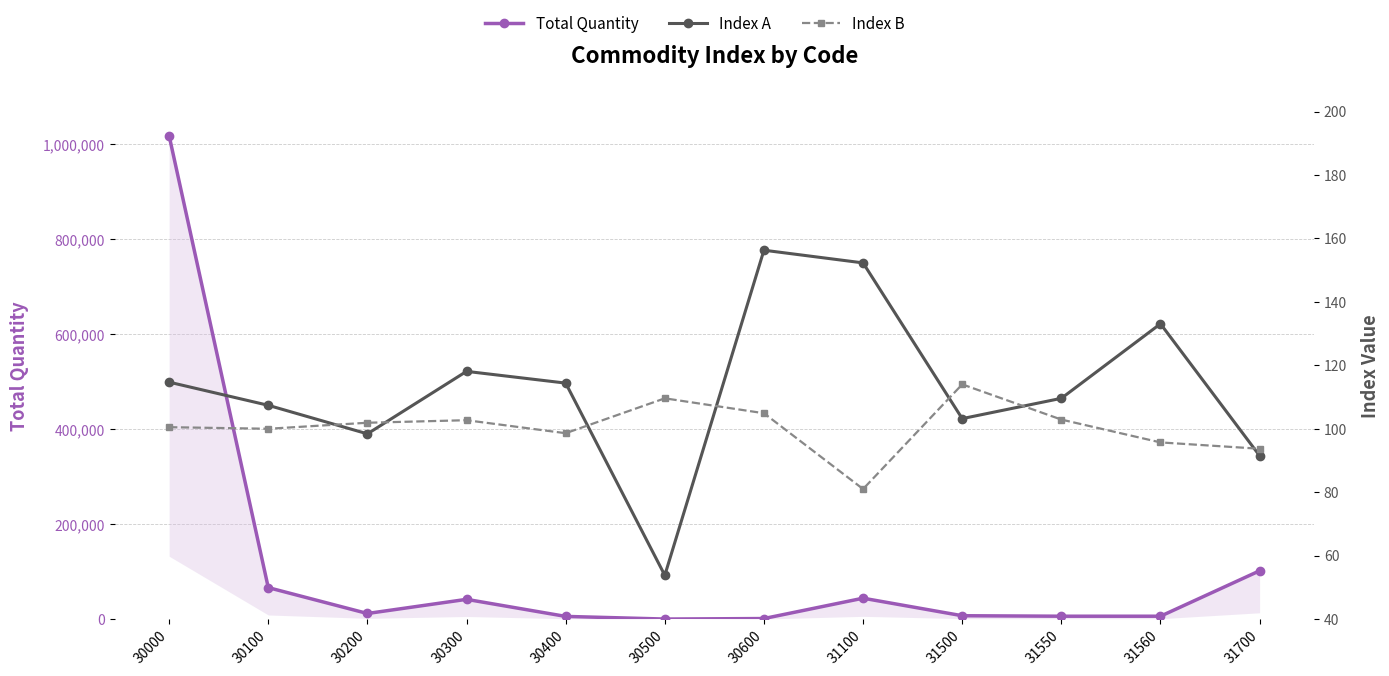

What is the sum of all Index A values?

1352.8